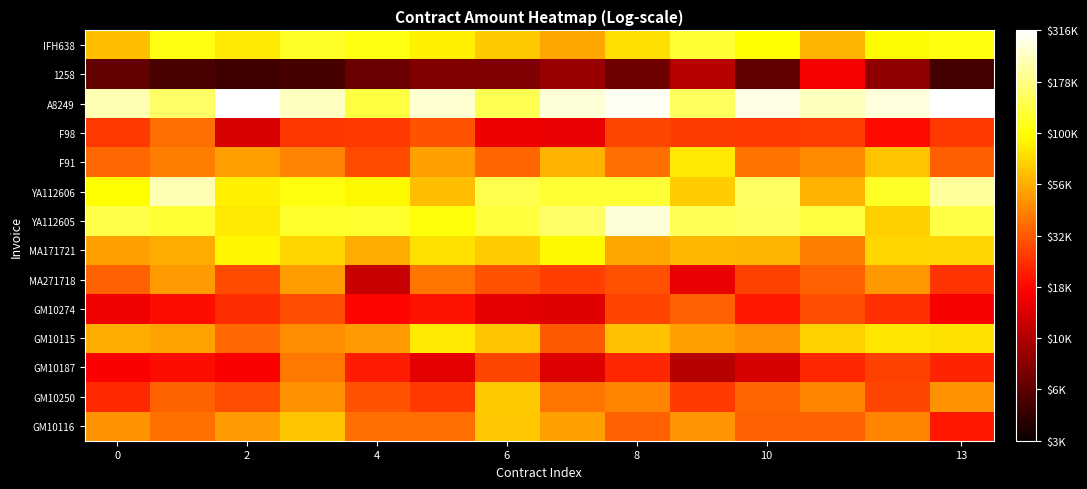

Reading left to right, what are all the values shown in this chart?

GM10116: 4.7	4.6	4.7	4.8	4.6	4.6	4.8	4.7	4.5	4.7	4.5	4.5	4.6	4.3
GM10250: 4.4	4.5	4.5	4.7	4.5	4.4	4.8	4.6	4.6	4.4	4.5	4.6	4.4	4.7
GM10187: 4.2	4.3	4.2	4.6	4.3	4.2	4.4	4.1	4.3	4.0	4.1	4.3	4.4	4.3
GM10115: 4.7	4.7	4.5	4.7	4.7	4.9	4.8	4.5	4.8	4.7	4.7	4.9	4.9	4.9
GM10274: 4.2	4.3	4.4	4.5	4.2	4.3	4.1	4.1	4.4	4.5	4.3	4.5	4.4	4.2
MA271718: 4.5	4.7	4.5	4.7	4.1	4.6	4.5	4.4	4.5	4.2	4.4	4.5	4.7	4.4
MA171721: 4.7	4.7	5.0	4.9	4.7	4.9	4.8	5.0	4.7	4.8	4.8	4.6	4.9	4.9
YA112605: 5.1	5.1	4.9	5.1	5.1	5.0	5.1	5.2	5.4	5.2	5.2	5.1	4.8	5.1
YA112606: 5.0	5.3	4.9	5.0	5.0	4.8	5.1	5.1	5.1	4.8	5.2	4.8	5.1	5.3
F91: 4.5	4.6	4.7	4.6	4.5	4.7	4.5	4.8	4.6	4.9	4.6	4.6	4.8	4.5
F98: 4.4	4.6	4.1	4.4	4.4	4.5	4.2	4.2	4.4	4.4	4.4	4.4	4.3	4.4
A8249: 5.3	5.2	5.5	5.4	5.1	5.4	5.2	5.4	5.5	5.2	5.4	5.4	5.4	5.5
1258: 3.8	3.7	3.7	3.7	3.8	3.9	3.8	3.9	3.8	4.0	3.8	4.2	3.9	3.7
IFH638: 4.8	5.0	4.9	5.1	5.0	4.9	4.8	4.7	4.9	5.1	5.0	4.8	5.0	5.0